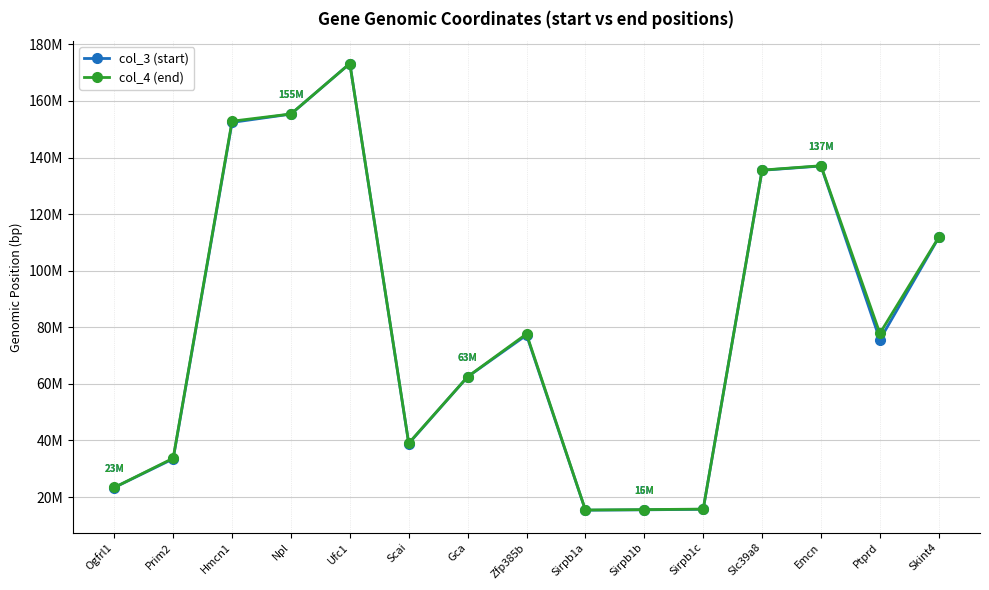

What is the label of the 5th point from the right?

Sirpb1c